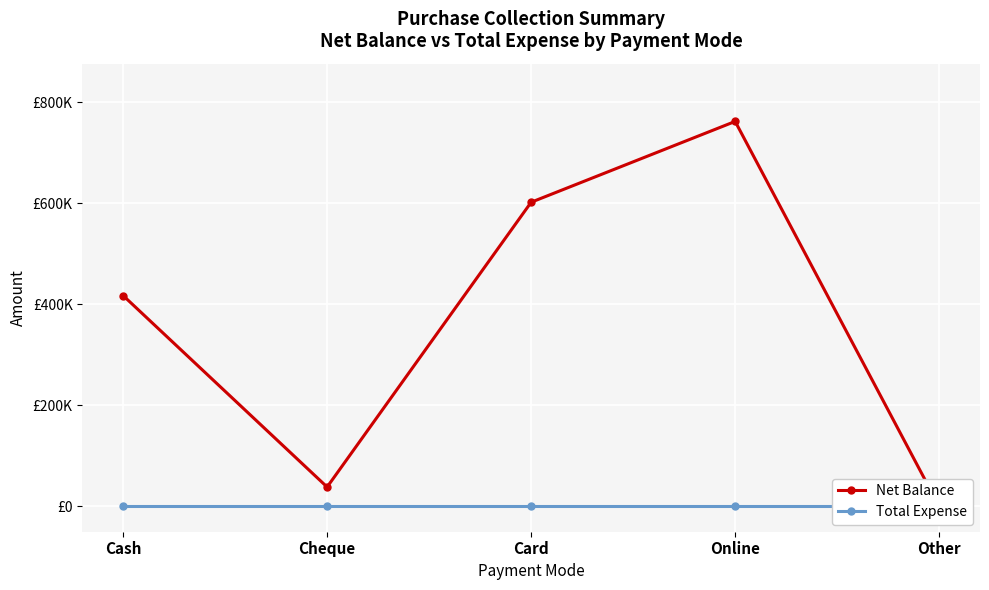

True or false: Net Balance and Total Expense cross at least once.

False